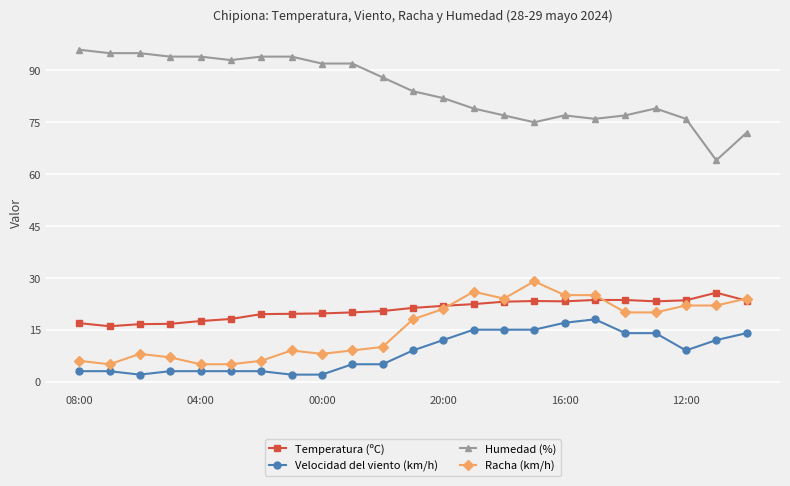

What is the highest value of the Humedad (%) series?

96.0